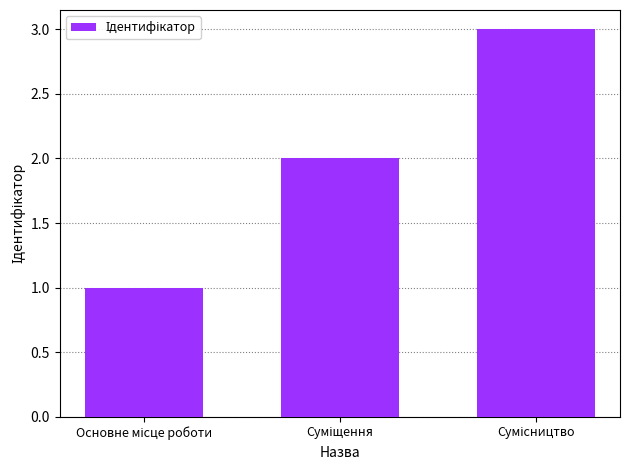

How many values are below 2?

1